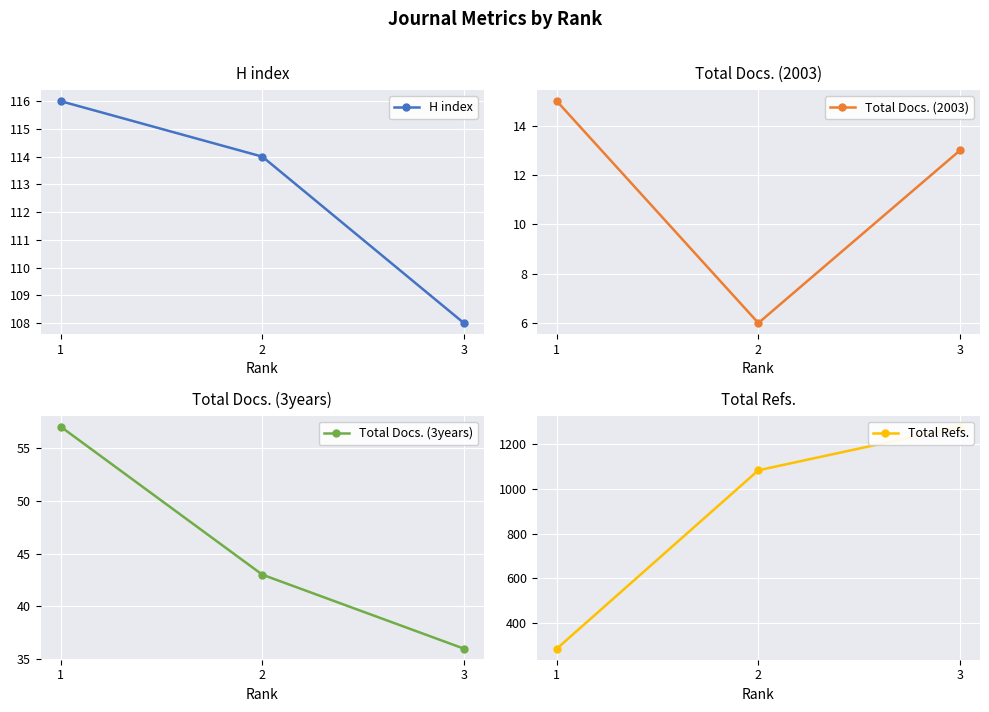

Count the number of data series in this chart.

4